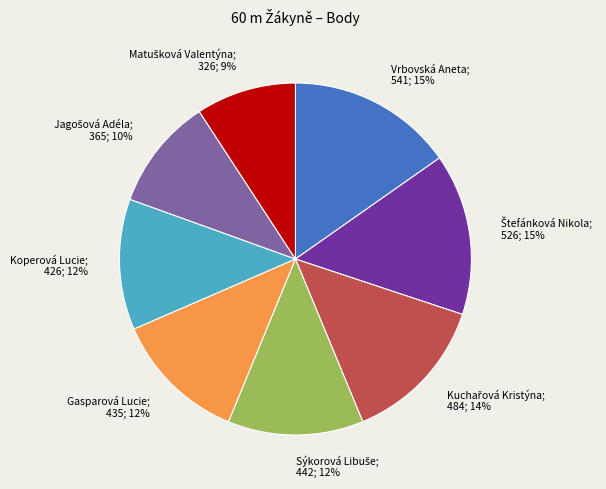

How many slices are in this pie chart?

8